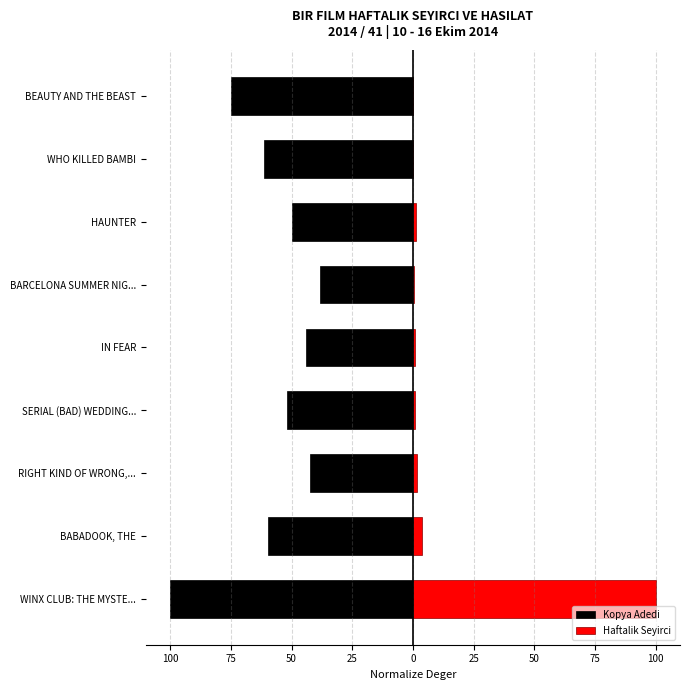

Rank the series by their maximum value, from lowest to highest.

Kopya Adedi, Haftalik Seyirci